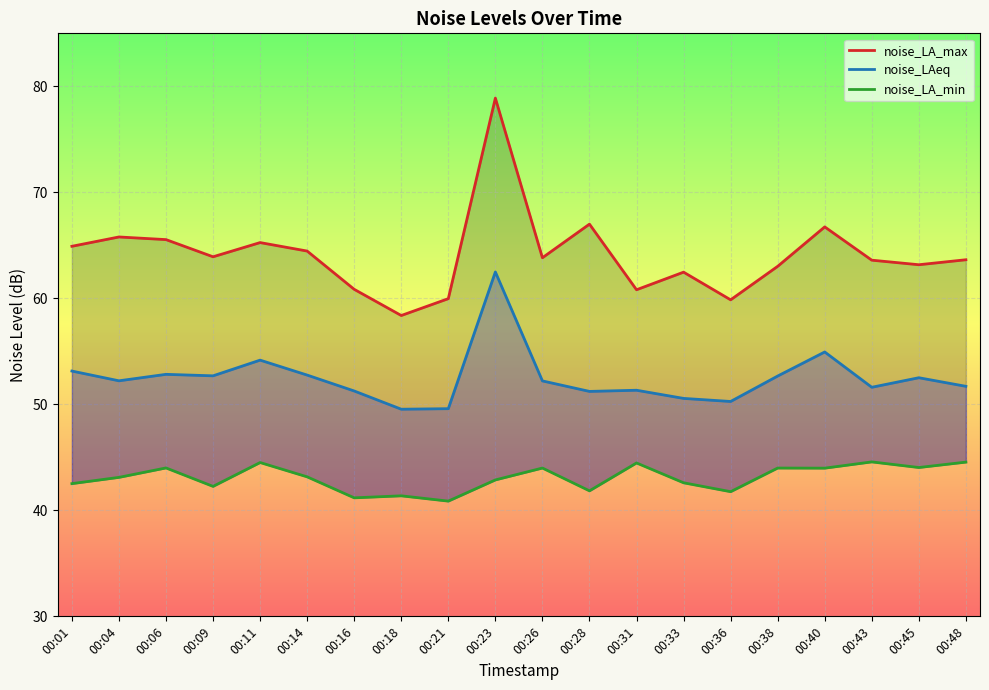

Is this an area chart (filled region under the line)?

No